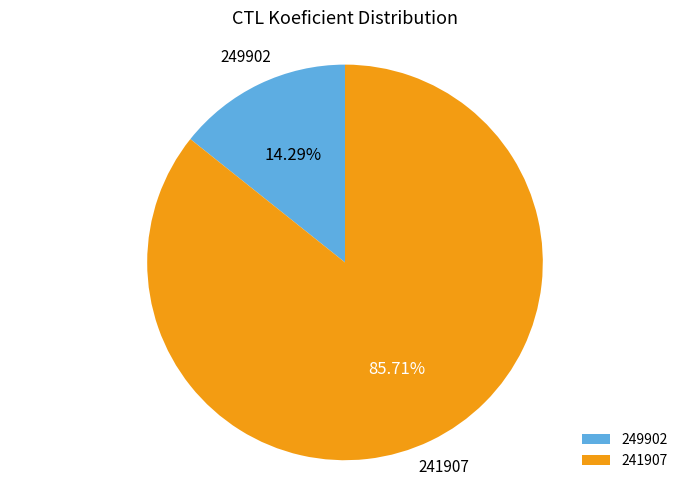

Count the number of slices in the pie.

2